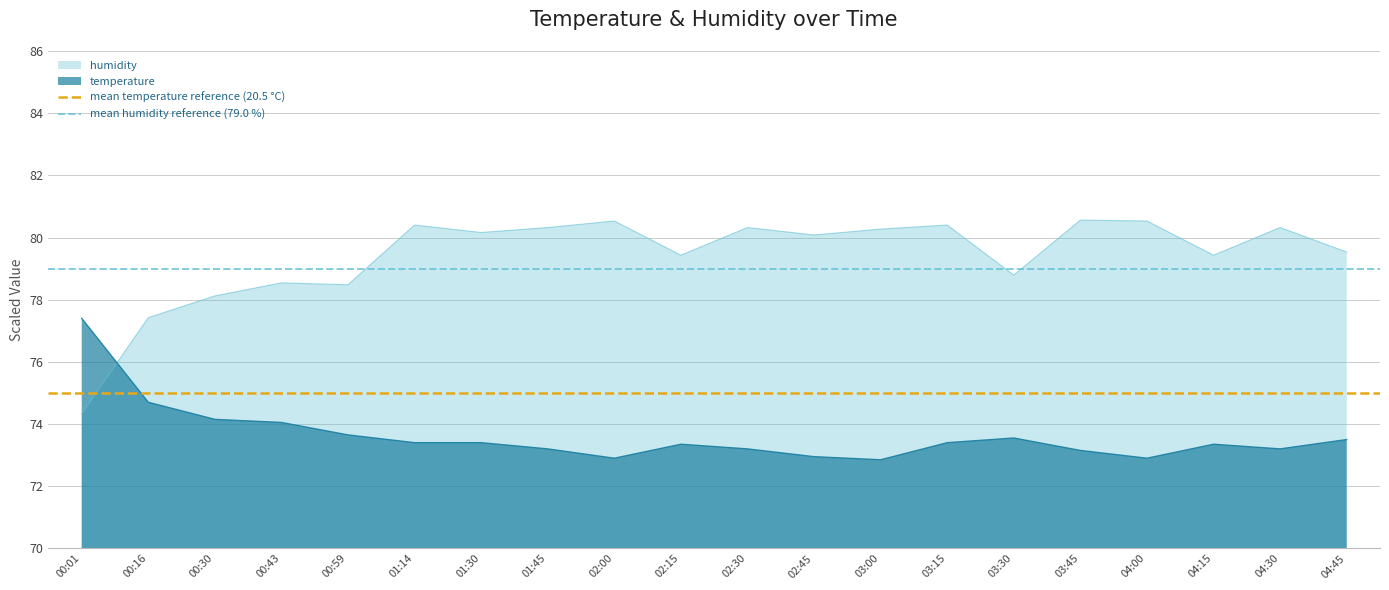

What is the minimum value for humidity?

74.3